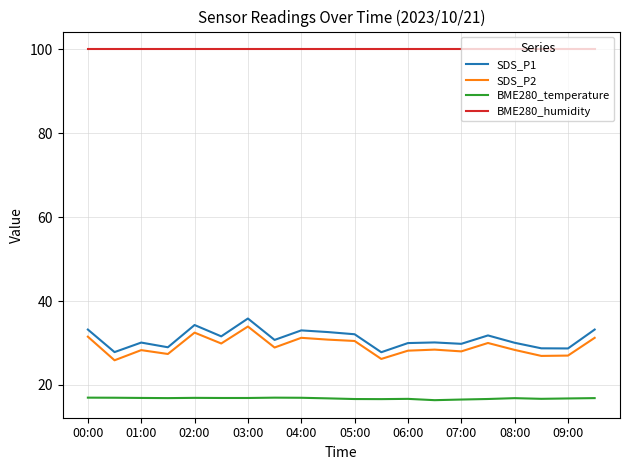

What is the difference between the maximum and minimum values in the SDS_P2 series?

8.0